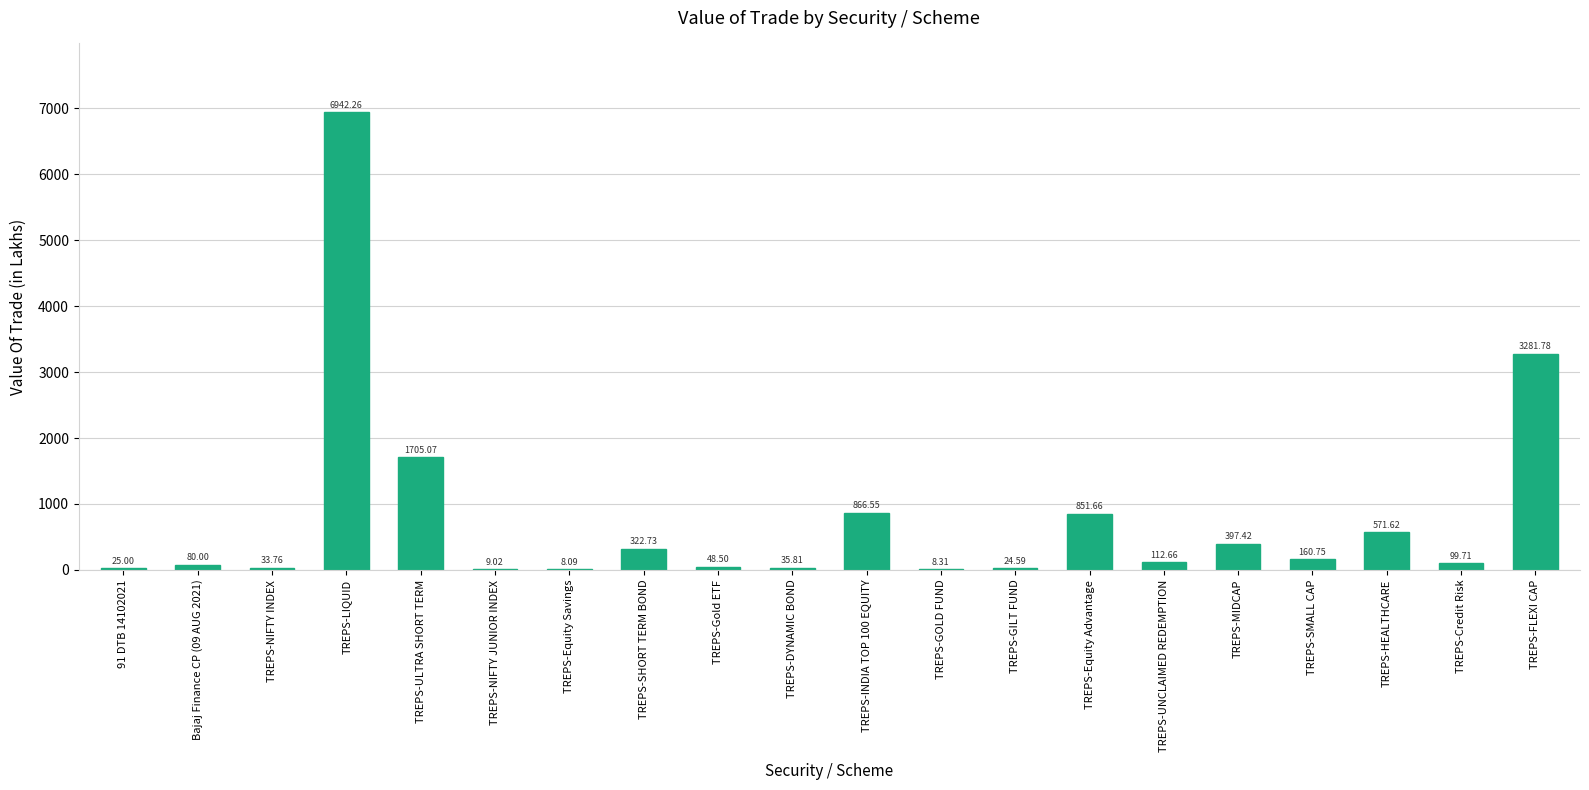

At which label is the value closest to 3475?

TREPS-FLEXI CAP